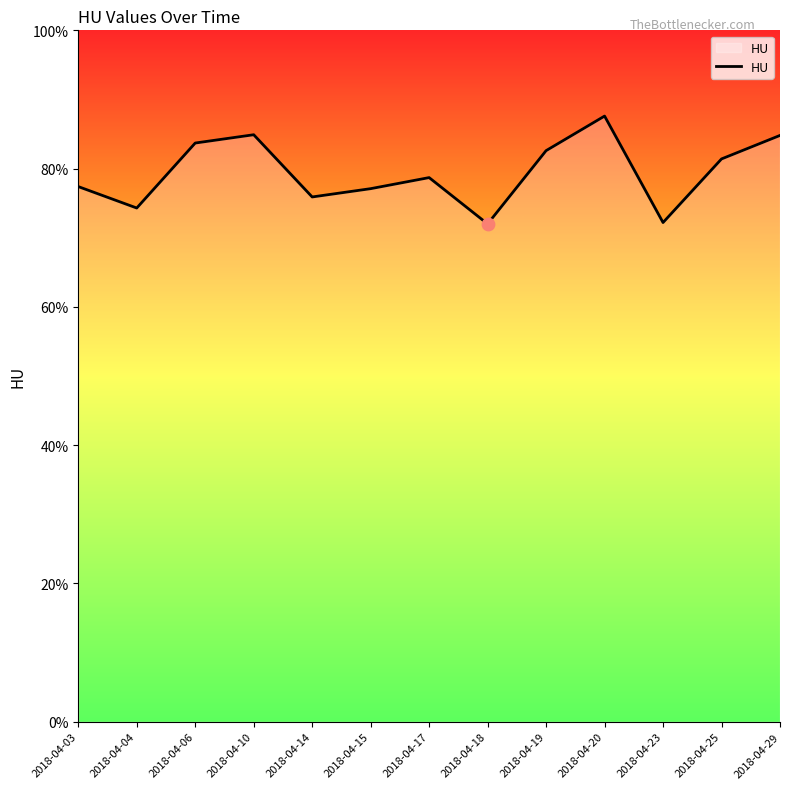

What is the ratio of the value at 2018-04-06 to the value at 2018-04-10?

1.0